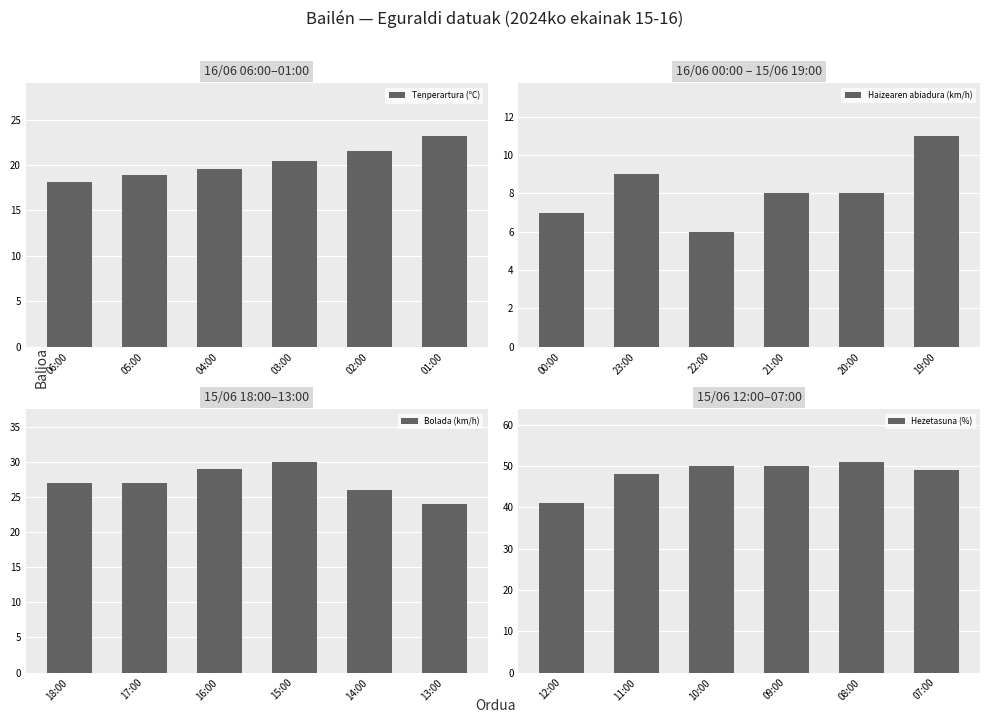

What is the difference between the Tenperartura (ºC) values at 03:00 and 05:00?

1.5